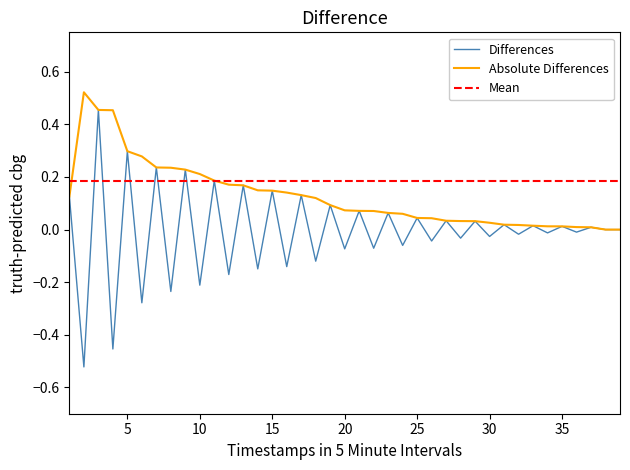

True or false: there are more than 0 points higher than both neighbors.

True